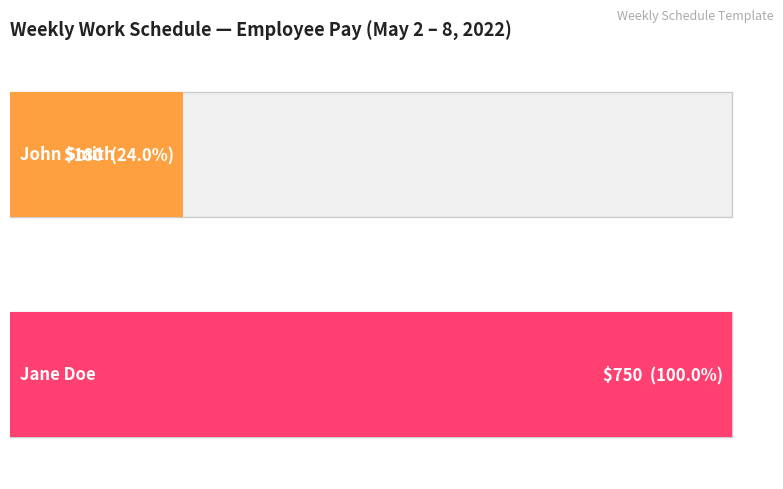

Is it true that the value at John Smith is 119?

False